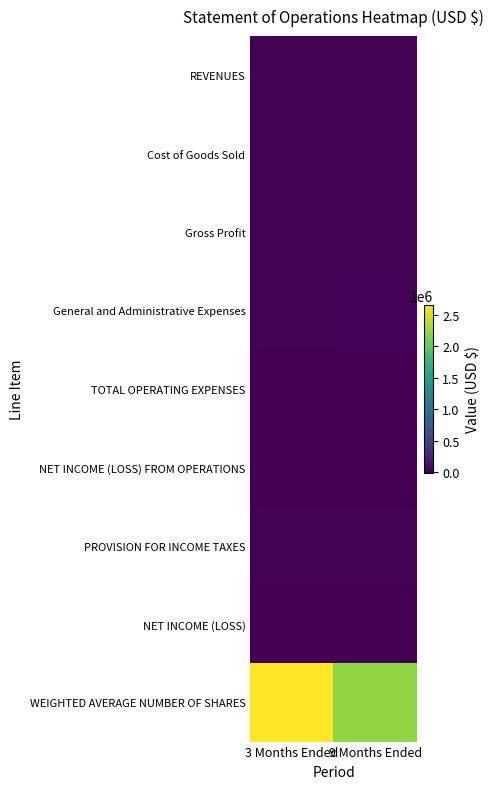

Which series has the largest total across all categories?

WEIGHTED AVERAGE NUMBER OF SHARES